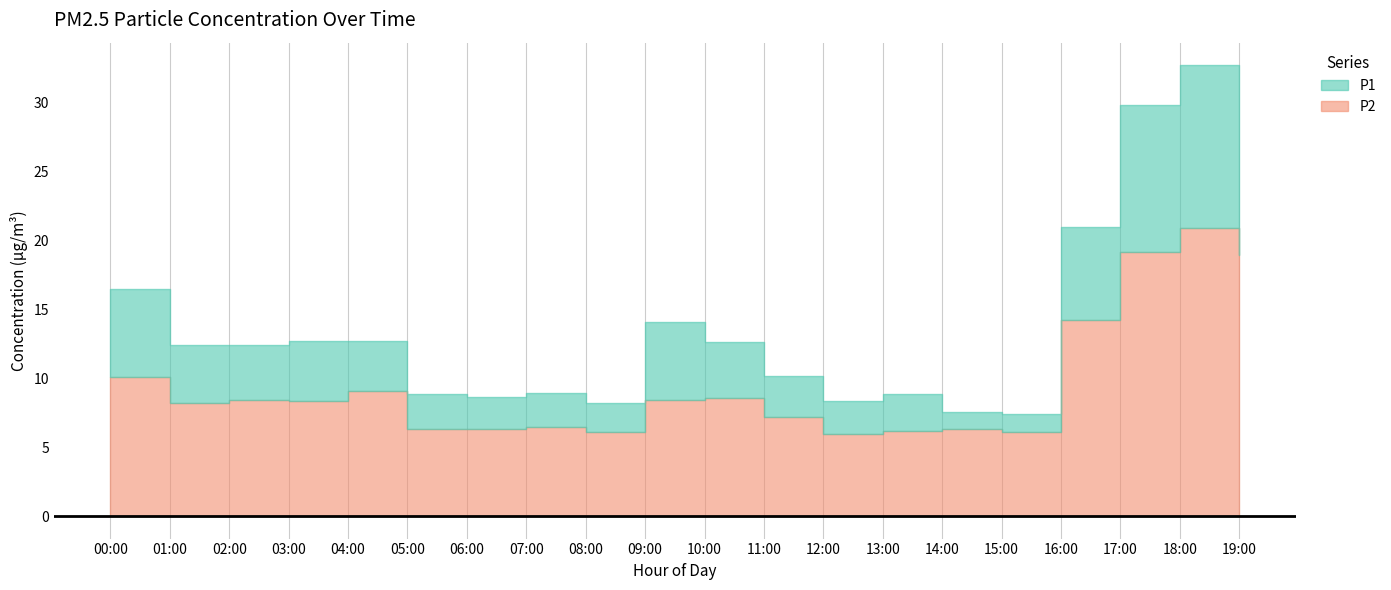

True or false: P1 and P2 cross at least once.

False